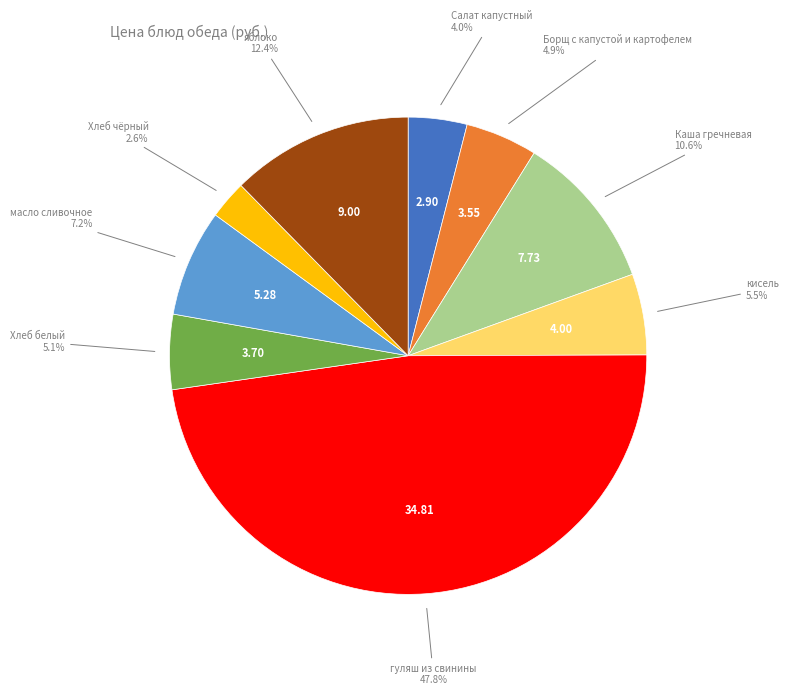

Does any single category account for the majority?

No